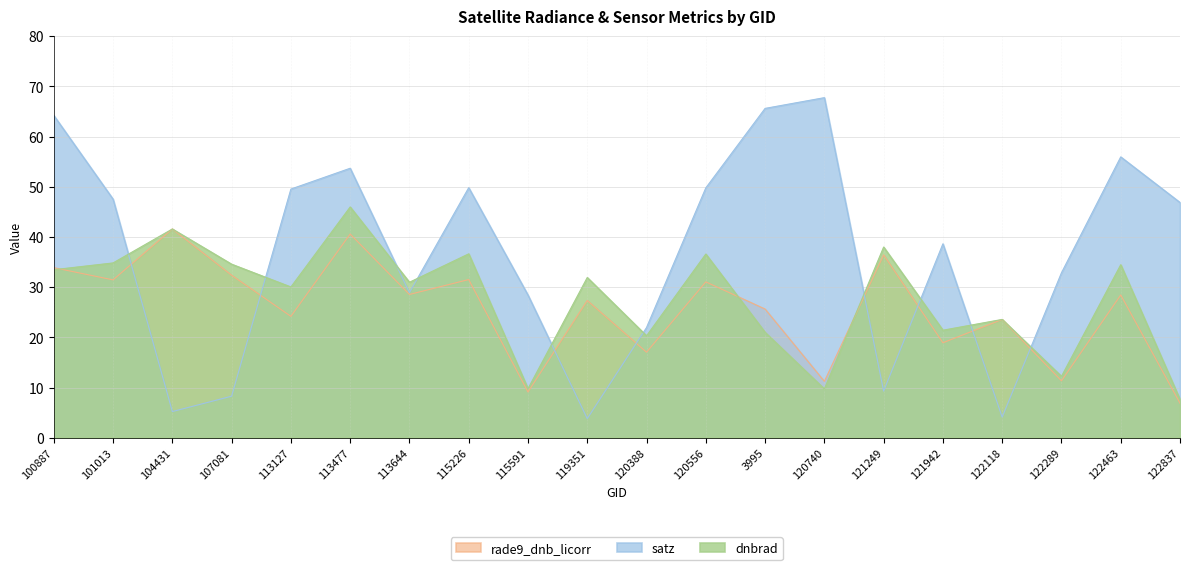

In rade9_dnb_licorr, how many points are higher than both neighbors (excluding endpoints)?

8